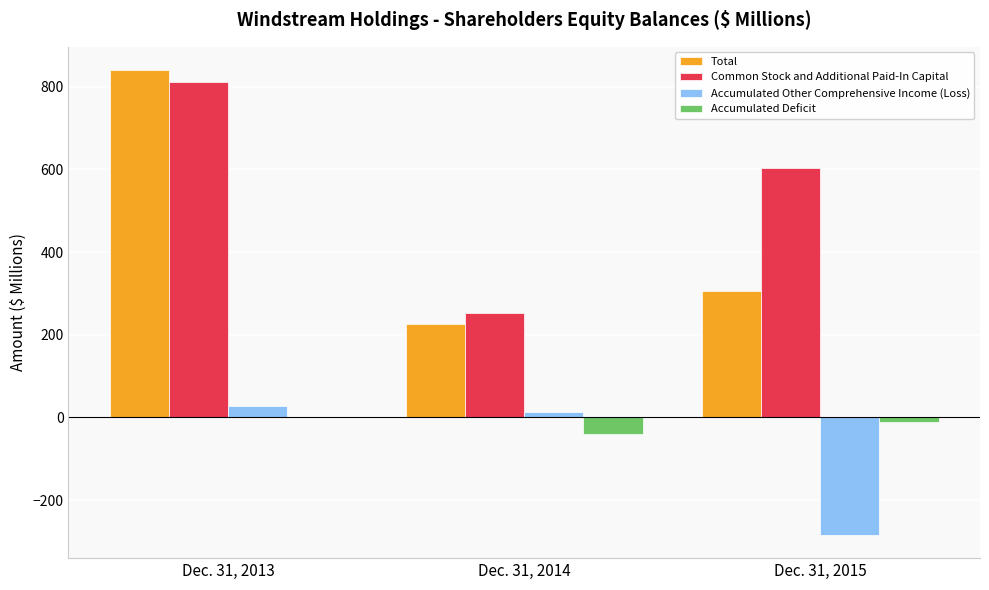

How many values in the Common Stock and Additional Paid-In Capital series exceed 602?

2